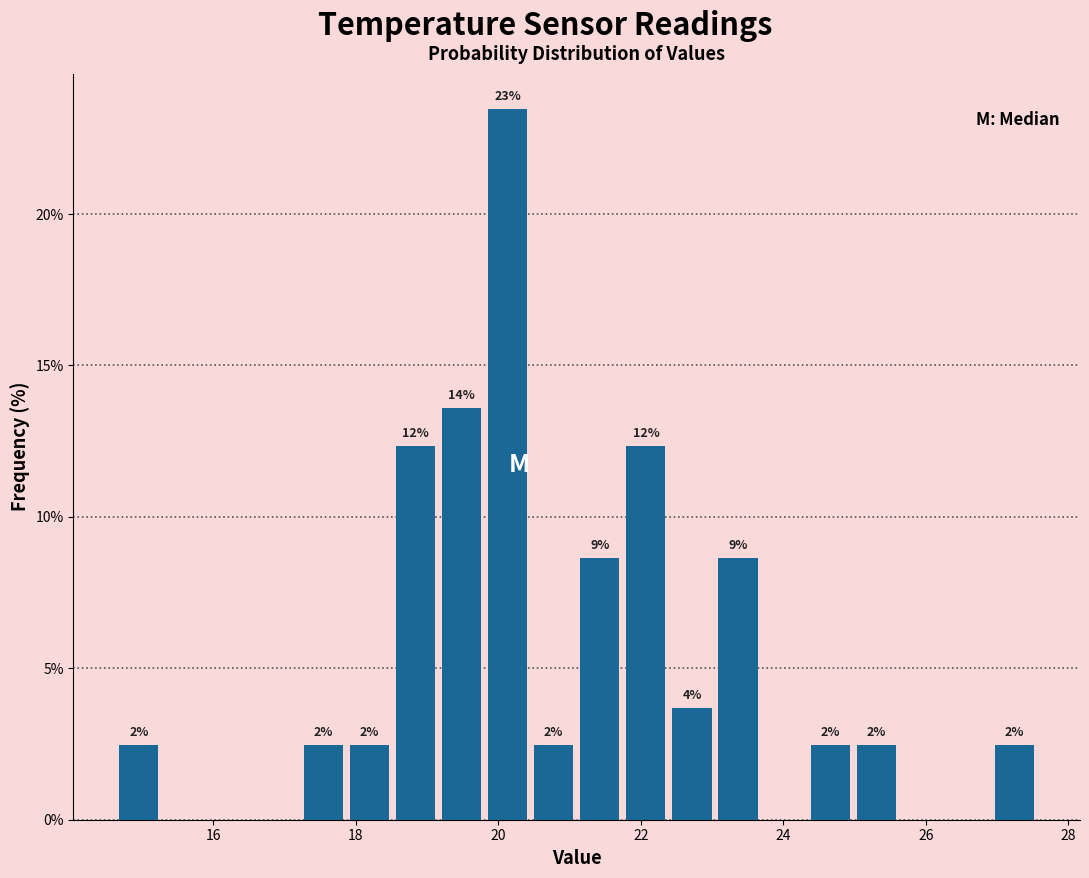

Around what value on the x-axis is the tallest bar? Give the approximate position of its centre, as read against the axis.

20.2